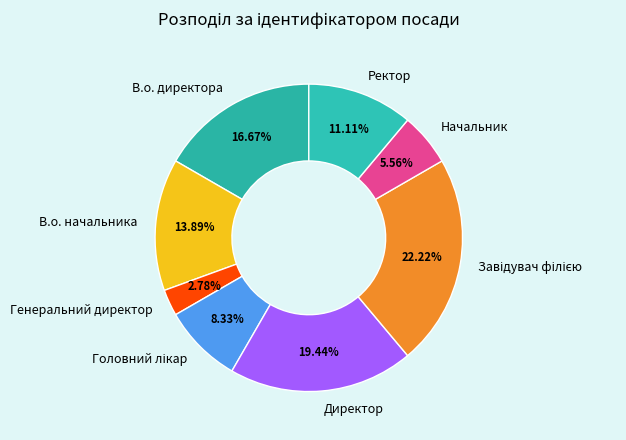

To the nearest percent, what percentage of the pie is Директор?

19%